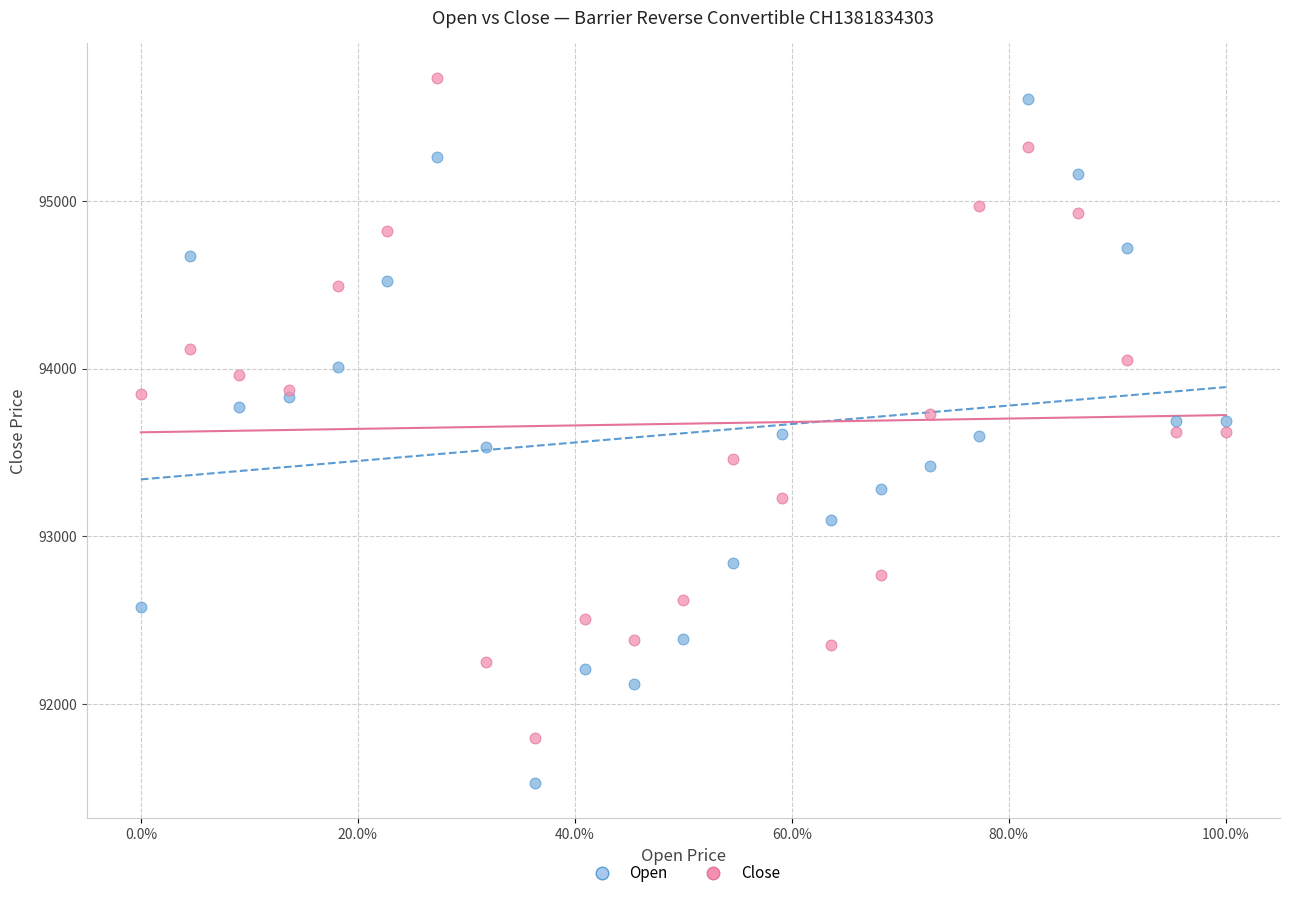

What are all the series names shown in the legend?

Open, Close